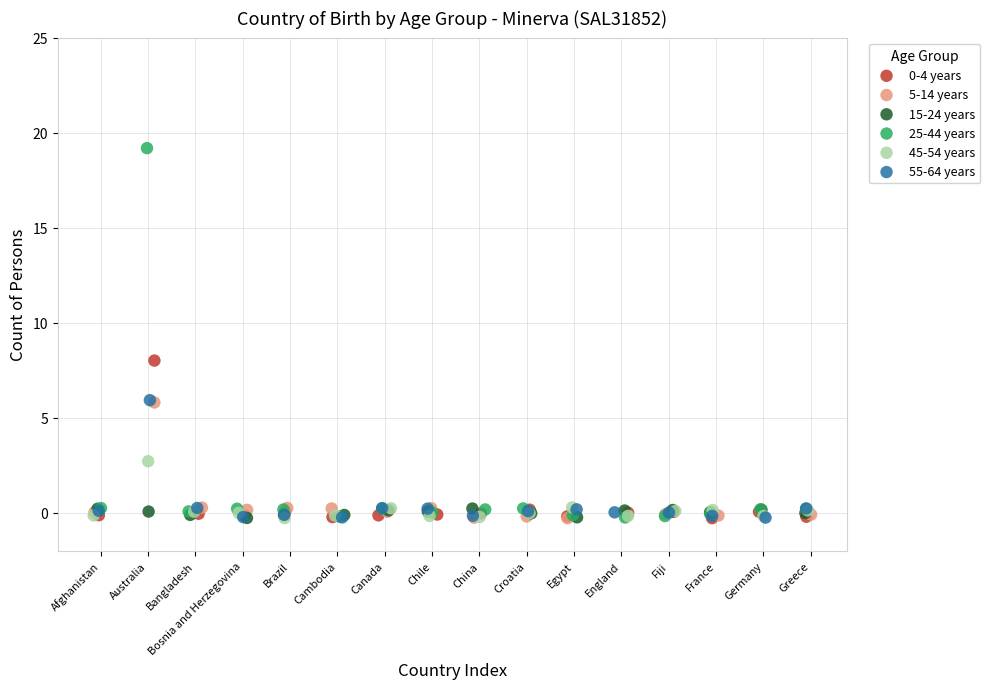

Which series has the largest Y range (max minus min)?

25-44 years